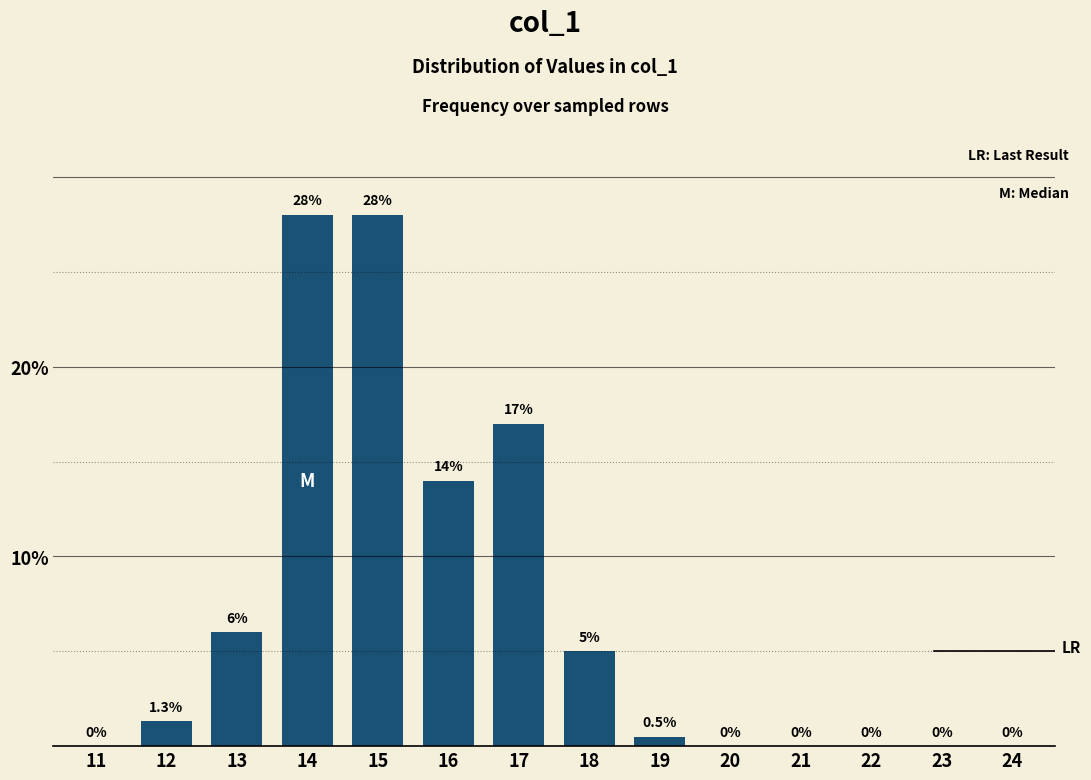

Reading left to right, what are all the values shown in this chart?

11=0.0	12=1.3	13=6.0	14=28.0	15=28.0	16=14.0	17=17.0	18=5.0	19=0.5	20=0.0	21=0.0	22=0.0	23=0.0	24=0.0